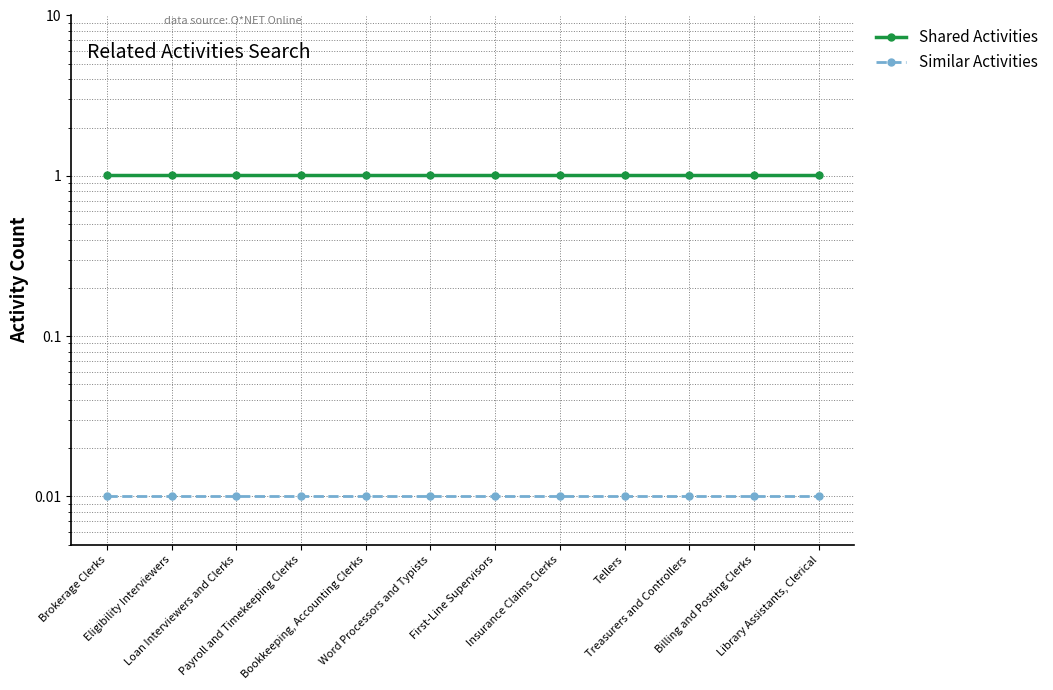

True or false: Similar Activities and Shared Activities cross at least once.

False